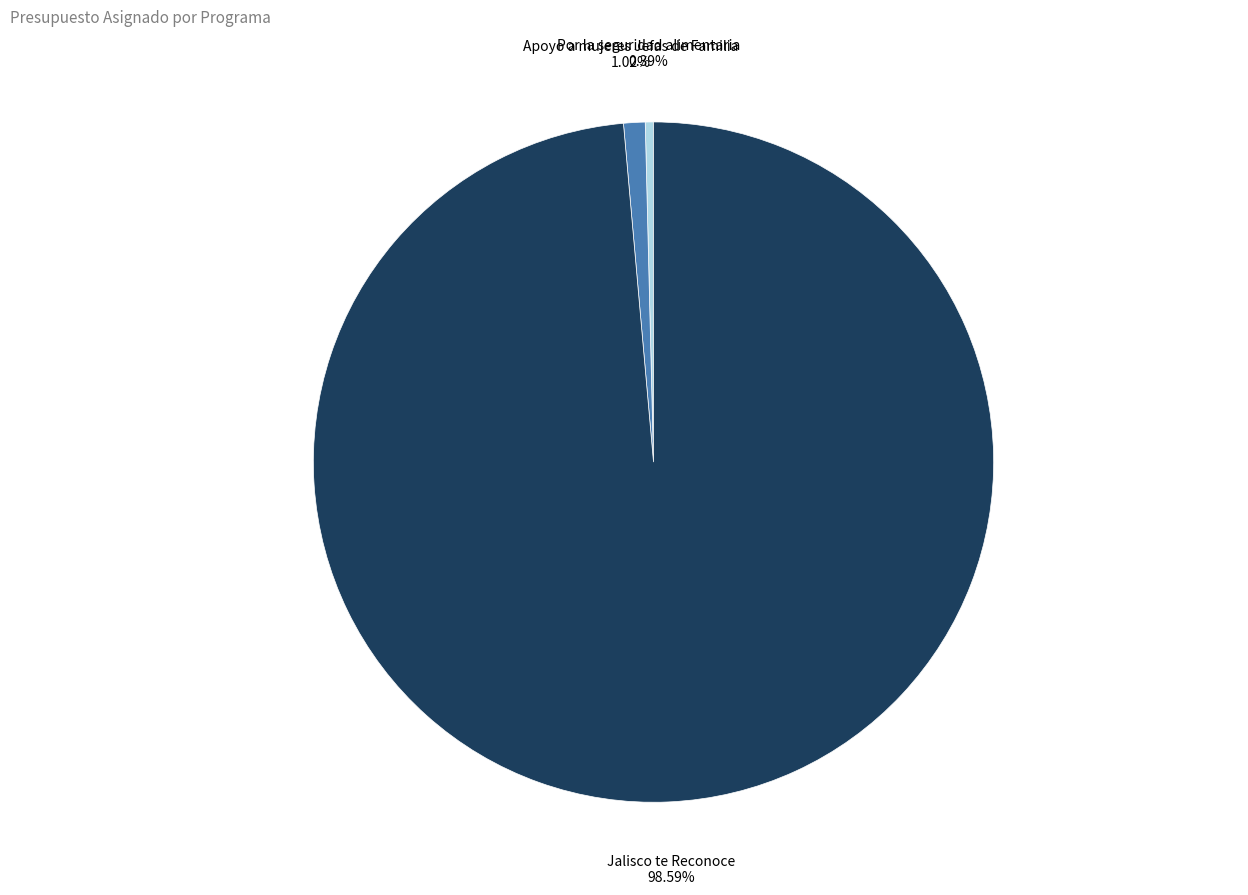

Which category has the smallest portion of the pie?

Por la seguridad alimentaria